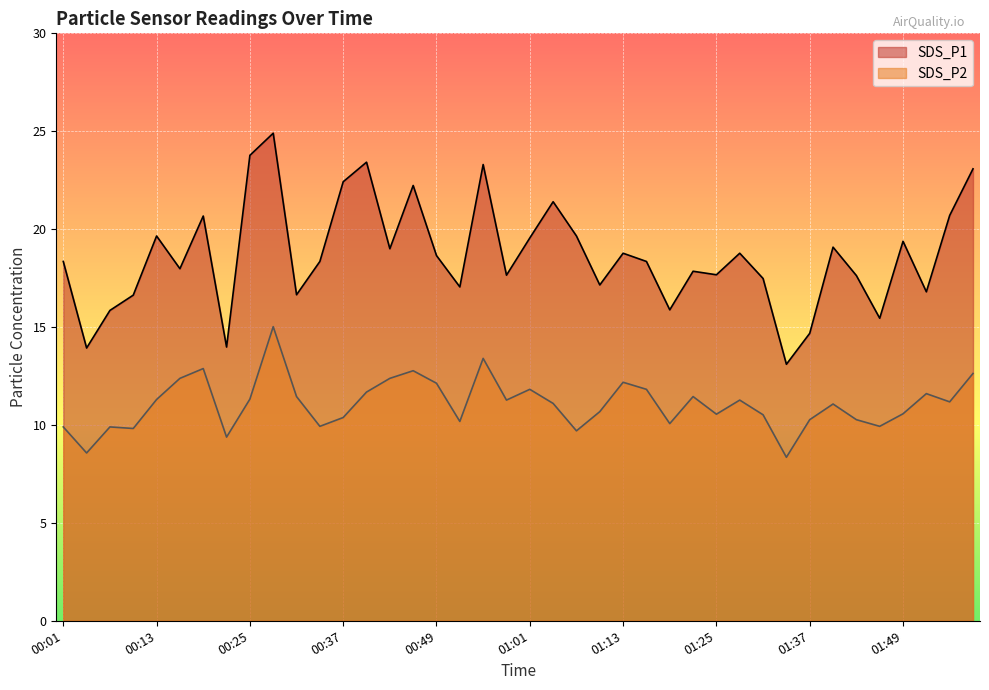

Which series has the largest total across all categories?

SDS_P1